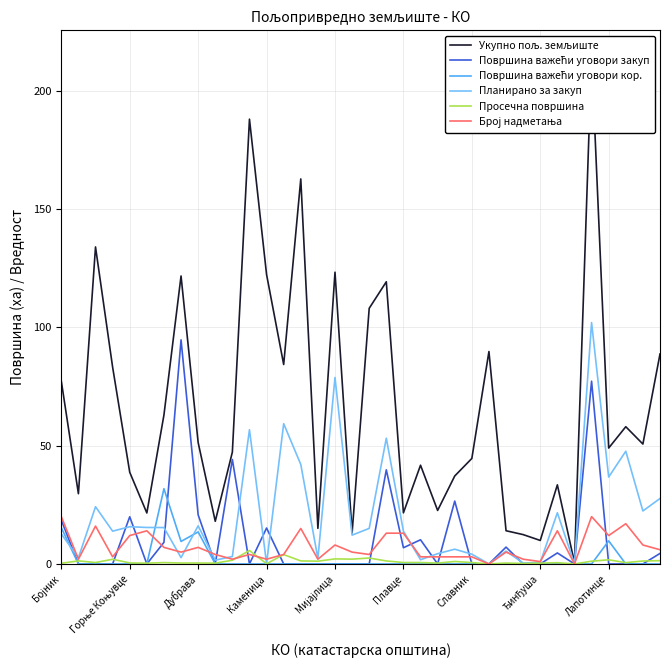

Reading right to left, what are all the values shown in this chart?

Укупно пољ. земљиште: 88.7	50.7	58.0	49.0	214.8	0.5	33.4	9.9	12.4	14.0	89.8	44.6	37.2	22.6	41.7	21.6	119.2	108.0	13.1	123.3	15.0	162.7	84.3	122.3	188.0	47.3	18.0	51.3	121.7	62.9	21.5	38.7	83.2	134.0	29.7	77.3
Површина важећи уговори закуп: 4.4	0.0	0.0	0.0	77.2	0.0	4.6	0.0	0.0	7.1	0.0	0.0	26.6	0.0	10.2	6.8	39.8	0.0	0.0	0.0	0.0	0.0	0.0	15.2	0.0	44.1	0.0	20.7	94.7	9.1	0.0	19.9	0.0	0.0	0.0	18.5
Површина важећи уговори кор.: 0.0	0.0	0.0	9.7	0.0	0.0	0.0	0.0	0.0	0.0	0.0	0.0	0.0	0.0	0.0	0.0	0.0	0.0	0.0	0.0	0.0	0.0	0.0	0.0	0.0	0.0	0.0	13.5	9.5	31.8	0.0	0.0	0.0	0.0	0.0	15.3
Планирано за закуп: 27.7	22.4	47.6	36.7	102.0	0.0	21.6	0.7	0.4	5.4	0.0	4.1	6.2	4.3	1.8	13.8	53.1	15.0	12.2	78.8	2.3	42.0	59.3	0.2	56.7	3.1	1.6	16.1	2.7	15.4	15.4	15.7	13.9	24.2	2.6	12.7
Просечна површина: 1.4	1.2	0.5	1.7	1.2	0.0	0.5	0.3	0.2	0.4	0.0	0.6	1.0	0.4	0.6	0.6	1.3	2.5	2.0	2.1	1.2	1.3	4.0	0.1	5.7	1.6	0.3	0.4	0.4	0.6	0.3	0.4	2.0	0.6	1.3	0.3
Број надметања: 6.0	8.0	17.0	12.0	20.0	0.0	14.0	1.0	2.0	5.0	0.0	3.0	3.0	3.0	3.0	13.0	13.0	4.0	5.0	8.0	2.0	15.0	4.0	2.0	4.0	2.0	4.0	7.0	5.0	7.0	14.0	12.0	3.0	16.0	2.0	20.0